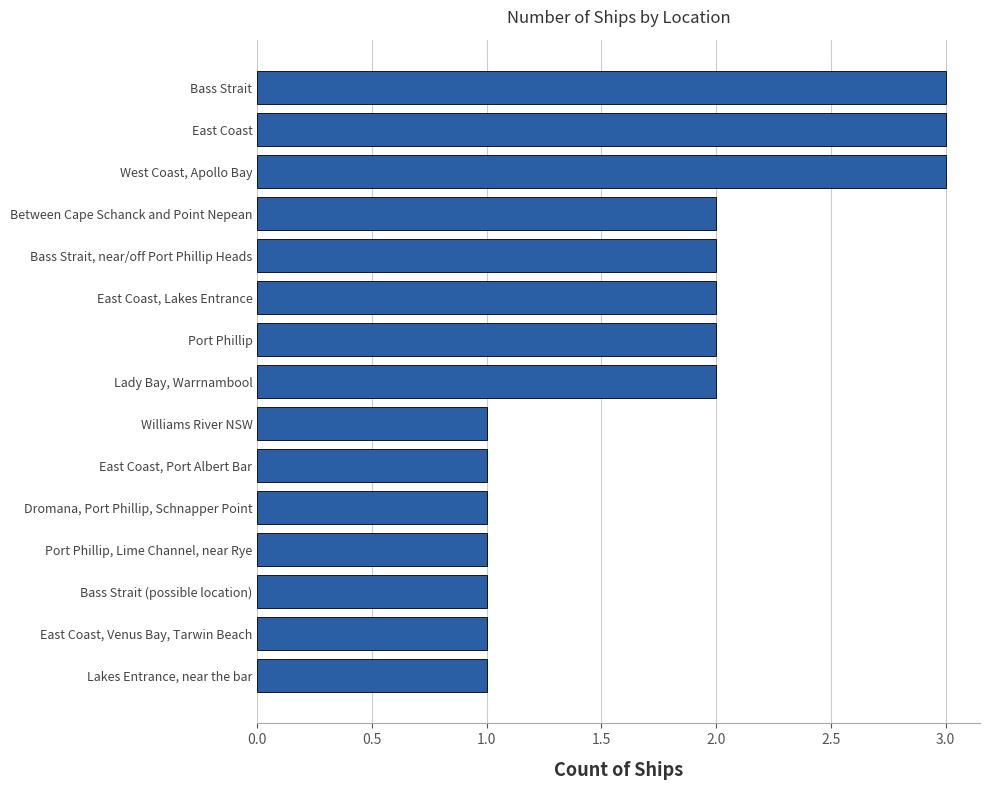

What is the maximum value shown in the chart?

3